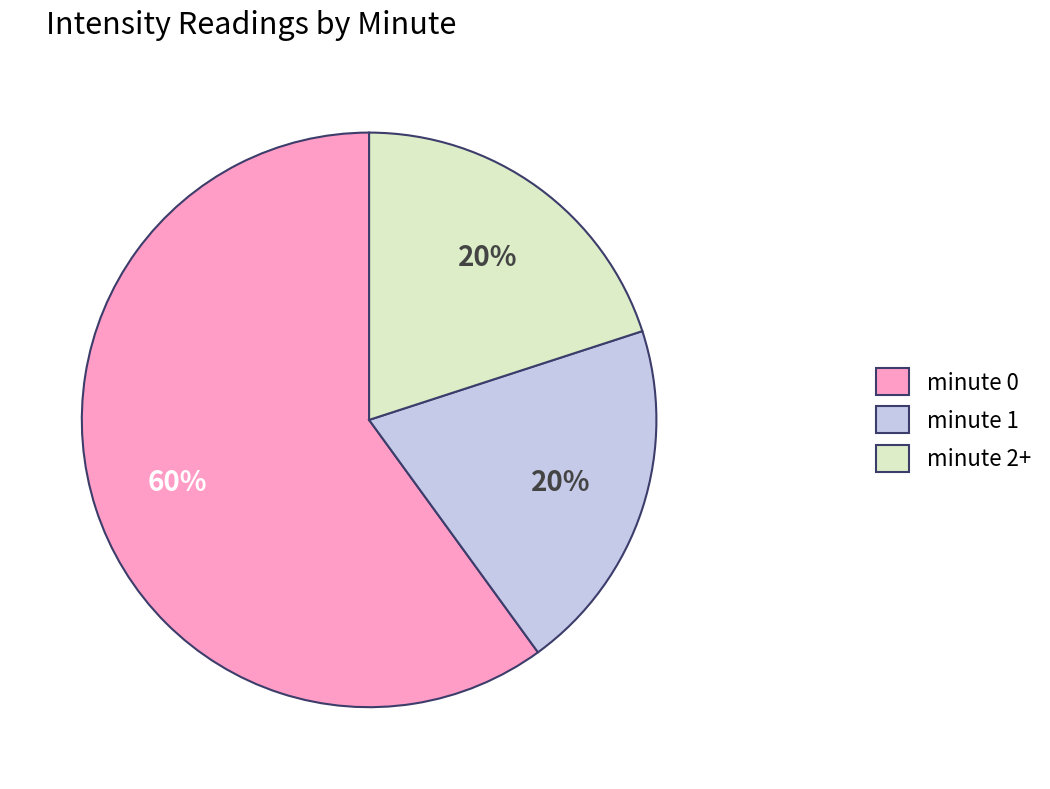

What percentage is the minute 0 slice, to the nearest percent?

60%